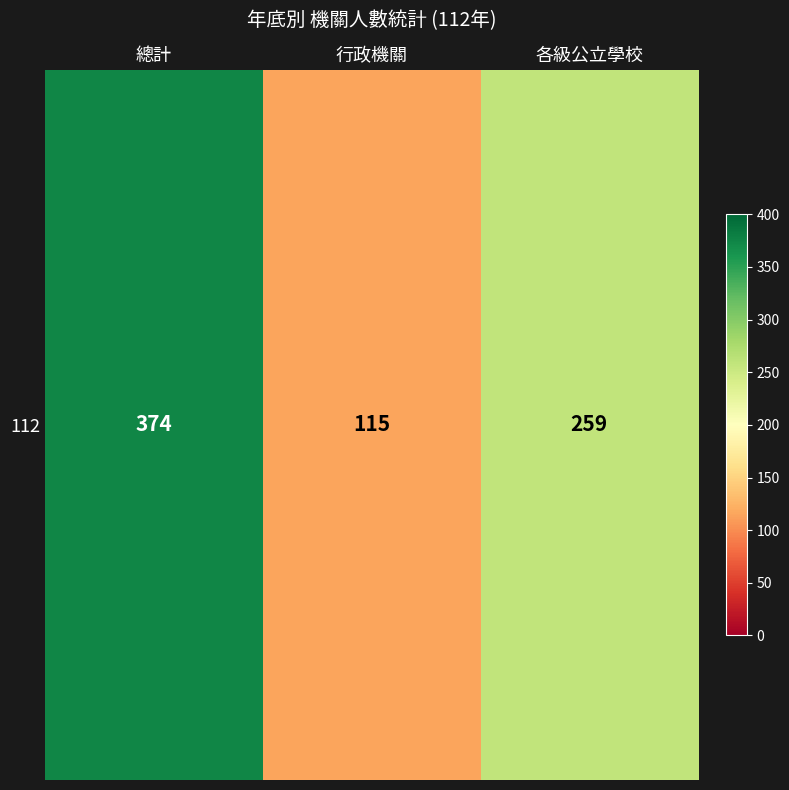

What is the ratio of the value at 總計 to the value at 行政機關?

3.3